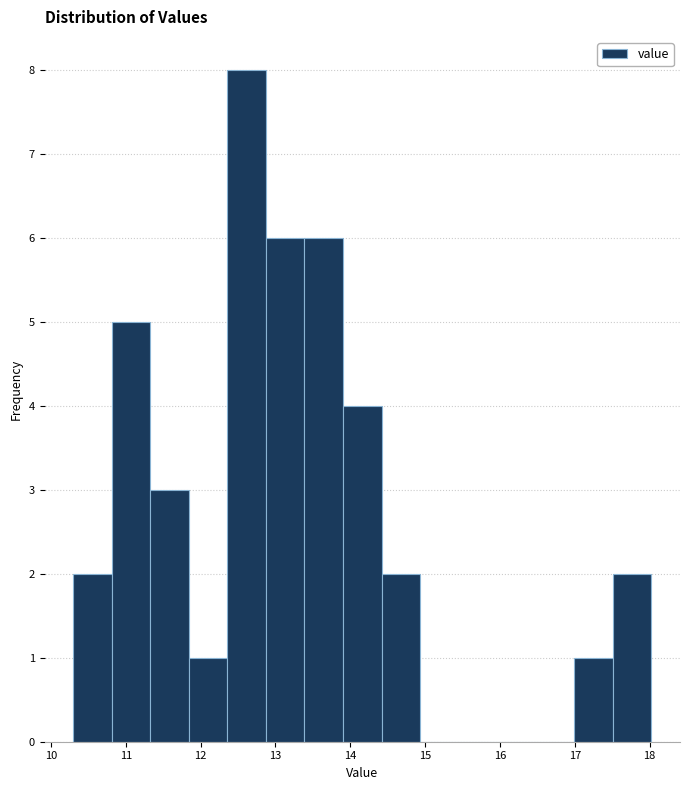

Which range on the x-axis has the tallest bar?

12.4 to 12.9